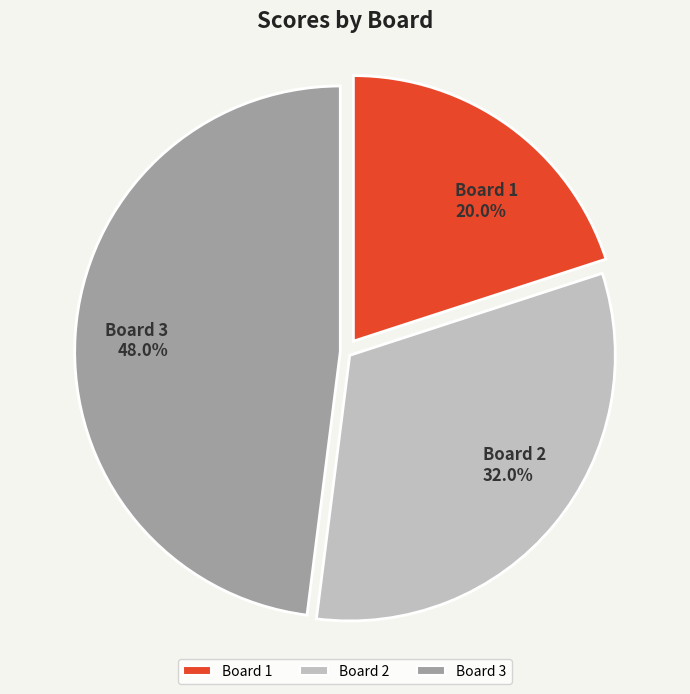

Rank the categories by value from highest to lowest.

Board 3, Board 2, Board 1